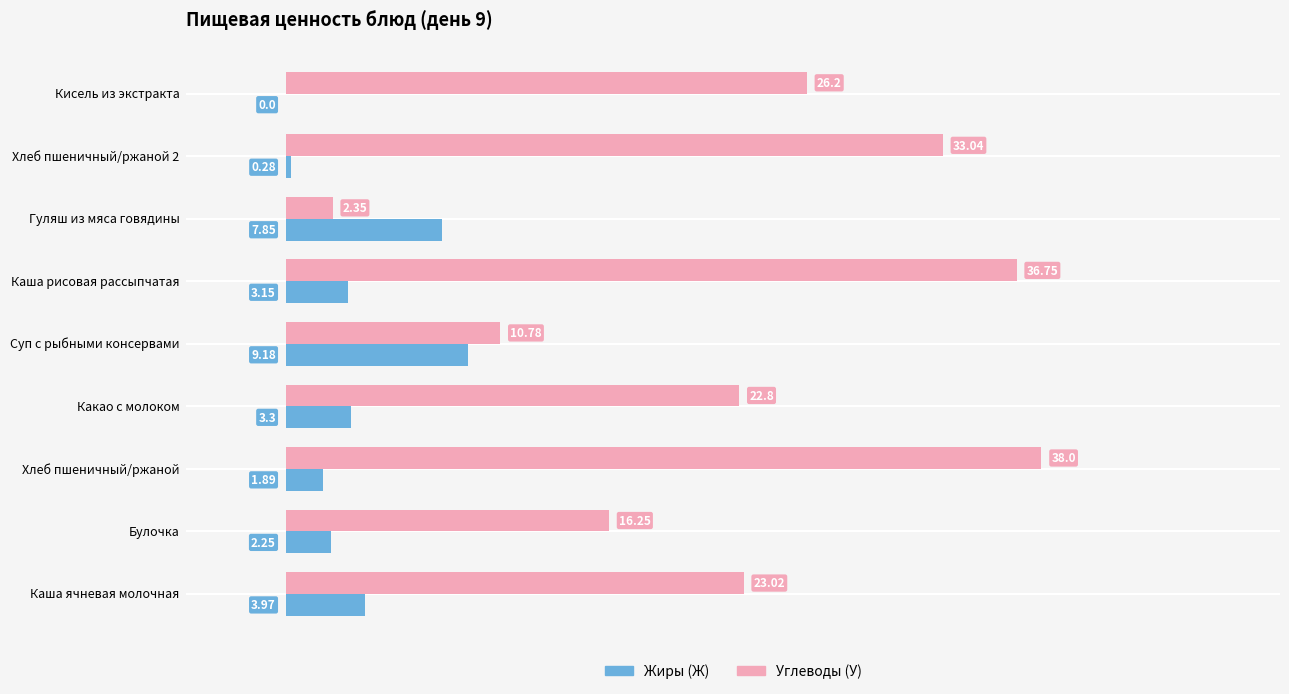

What is the greatest value displayed?

38.0